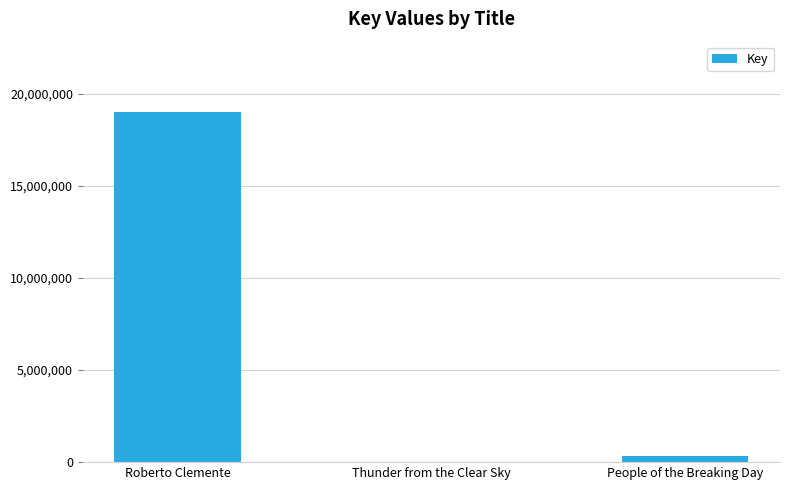

How many series are shown in this chart?

1